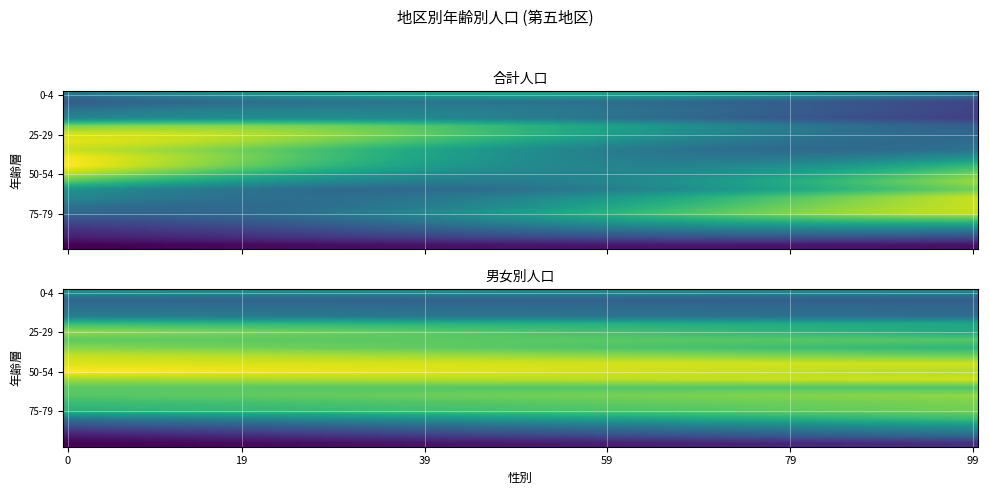

Which series has the largest total across all categories?

50-54